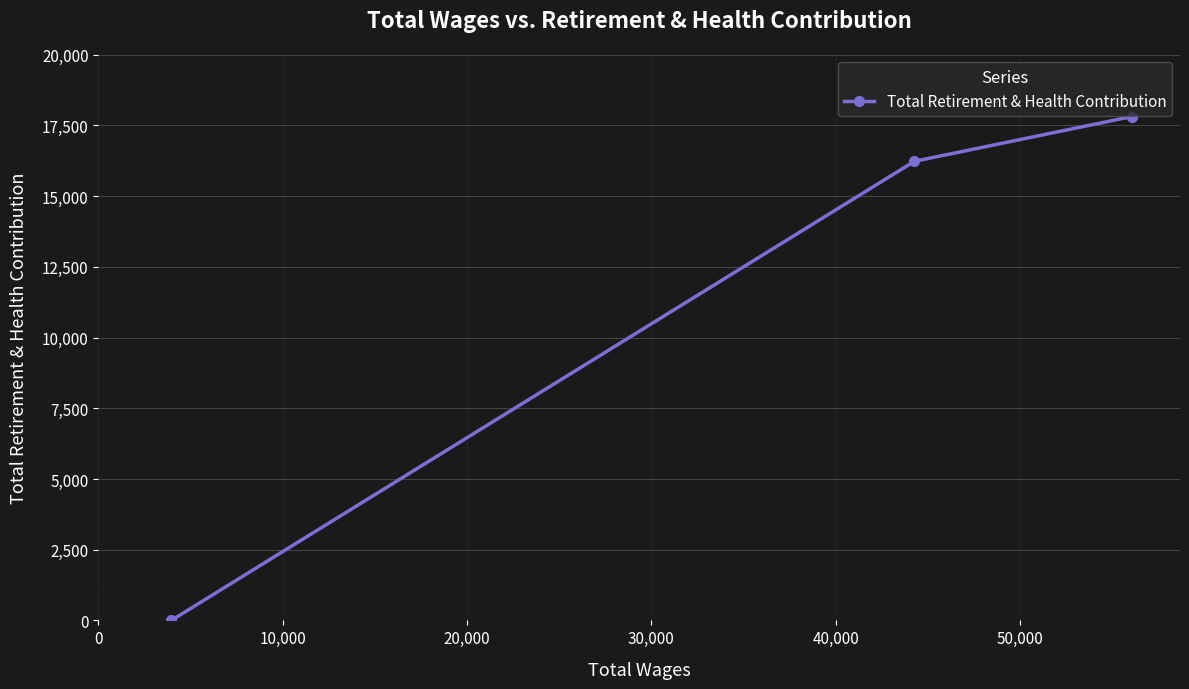

What is the sum of all values?

34049